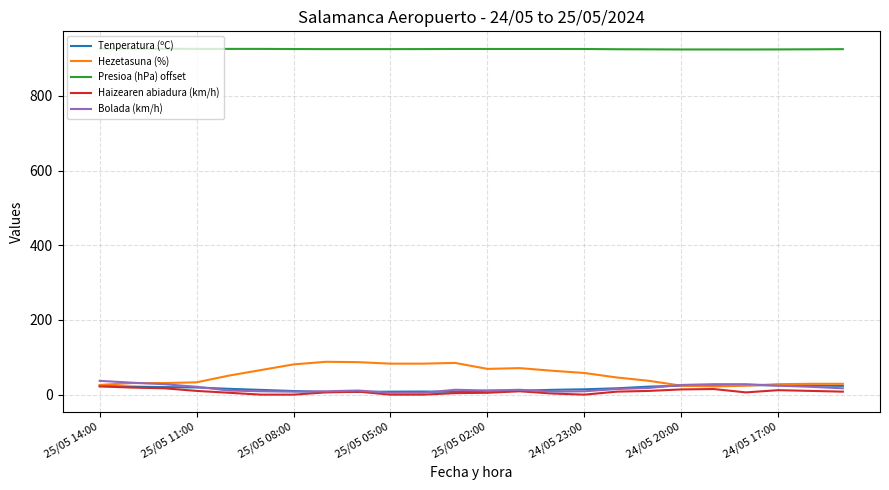

What is the greatest value displayed?

926.8